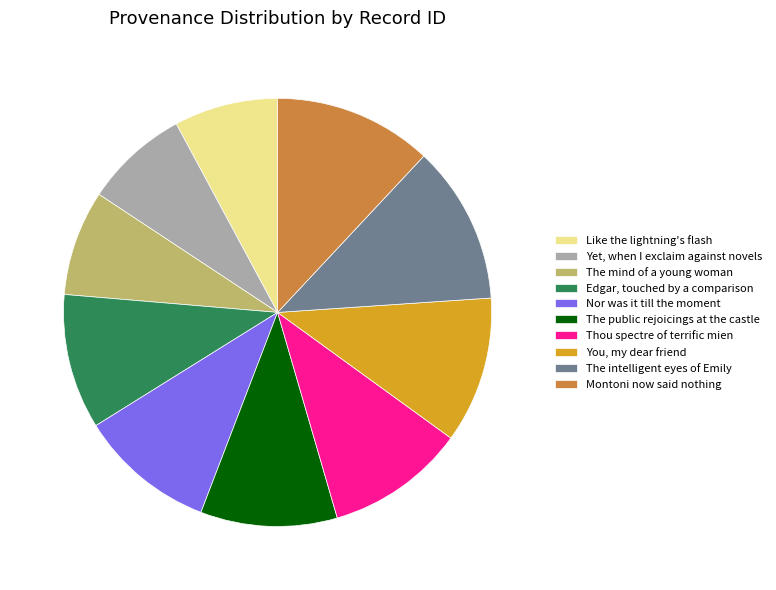

Approximately how many times larger is the value at Yet, when I exclaim against novels compared to Edgar, touched by a comparison?

0.8